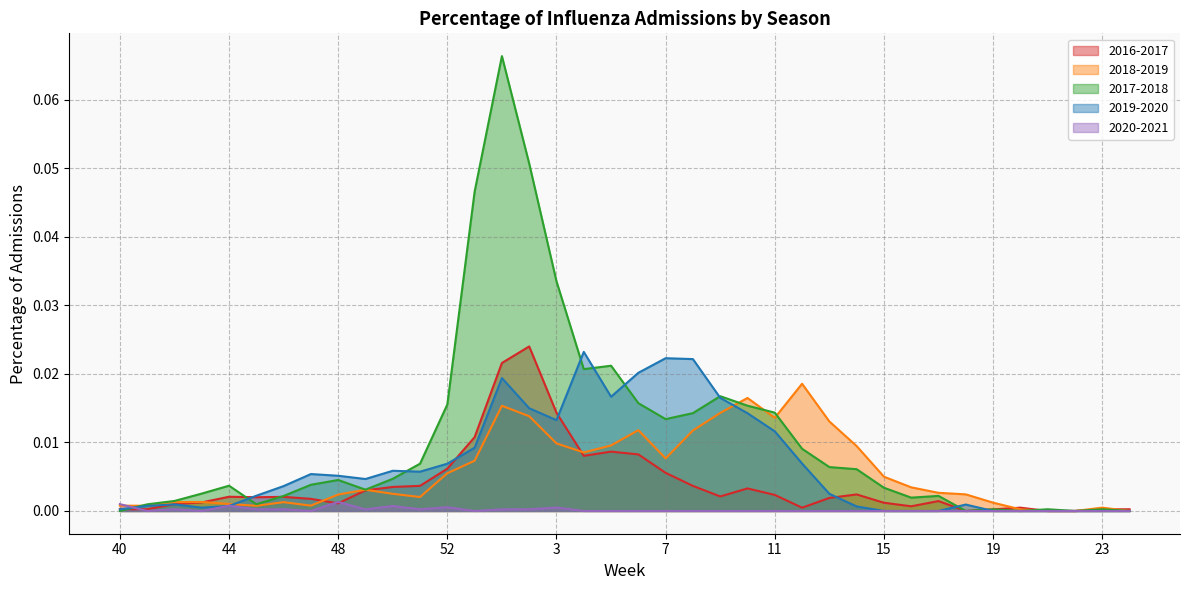

The value of 2020-2021 at 47 is 0.0. True or false?

True